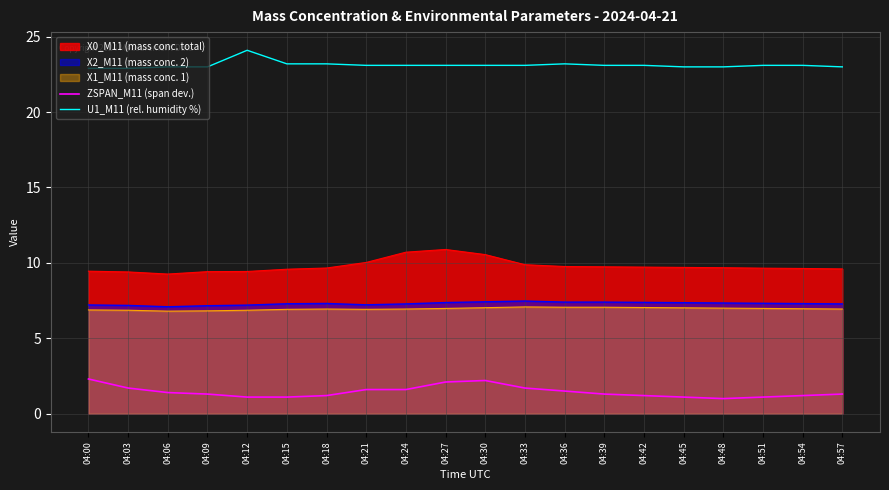

Is the value of U1_M11 (rel. humidity %) at 04:36 greater than the value of ZSPAN_M11 (span dev.) at 04:06?

Yes